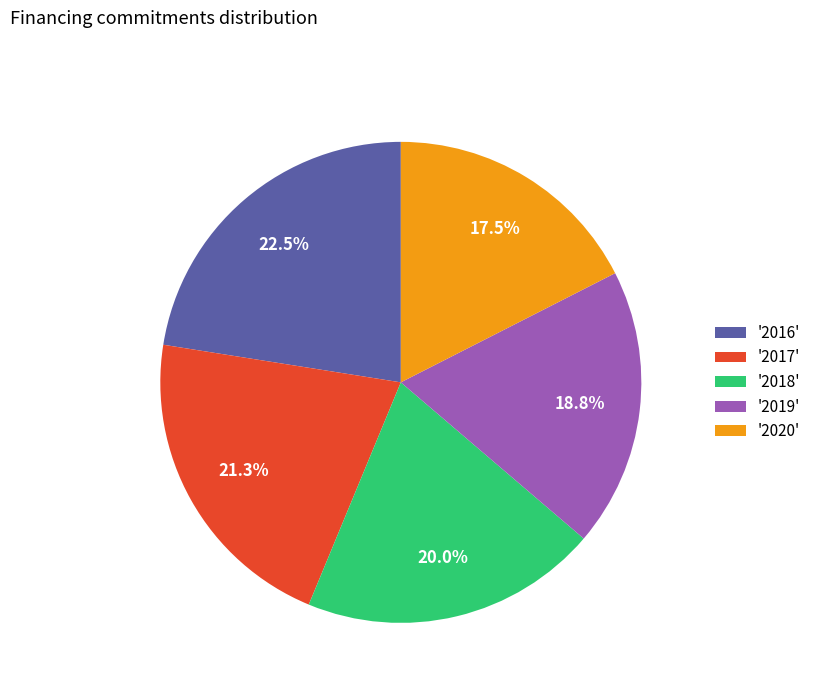

How much of the chart is everything except '2016'?

77.5%